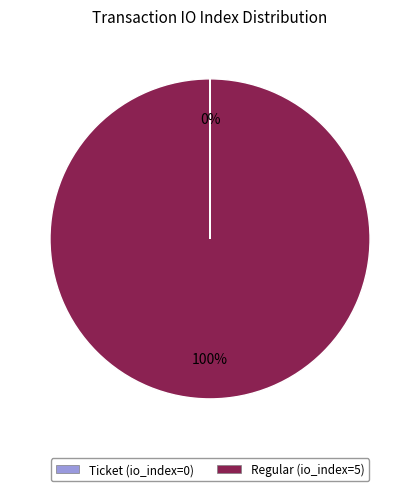

Does any single category account for the majority?

Yes